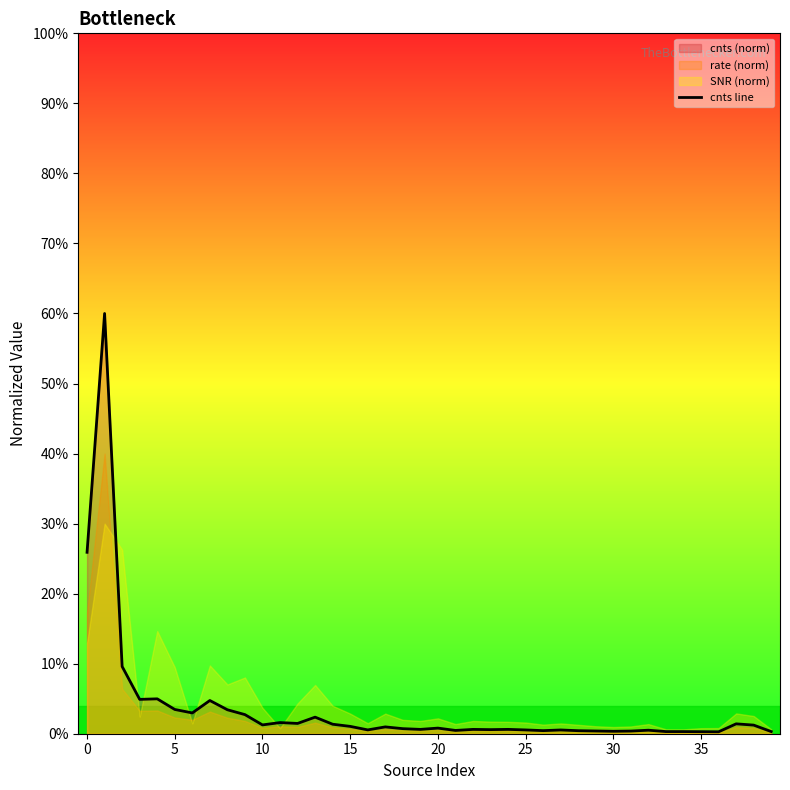

Is it true that the value at 18 is 0.0?

True